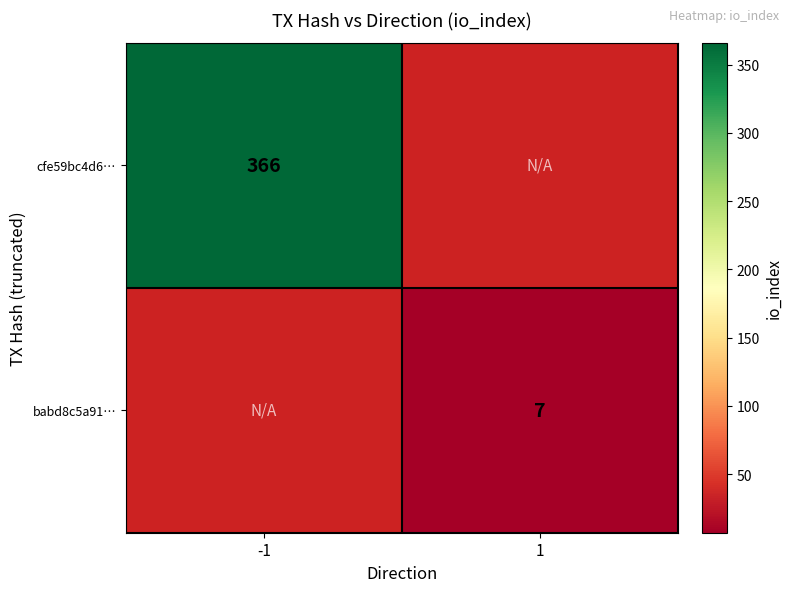

What is the maximum value shown in the chart?

366.0